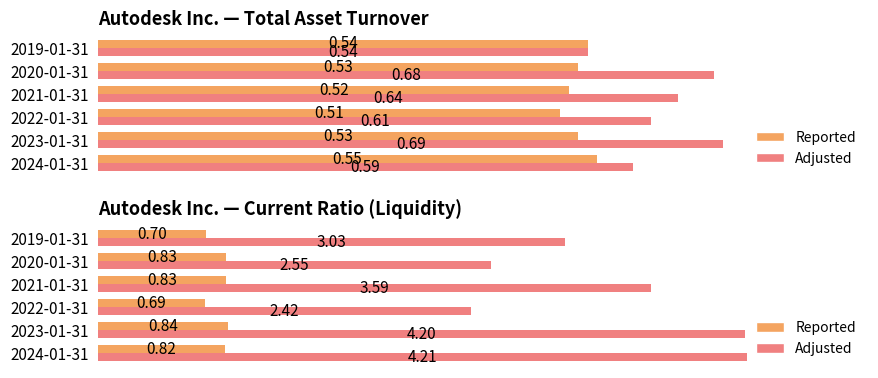

What is the maximum value for Adjusted?

4.2